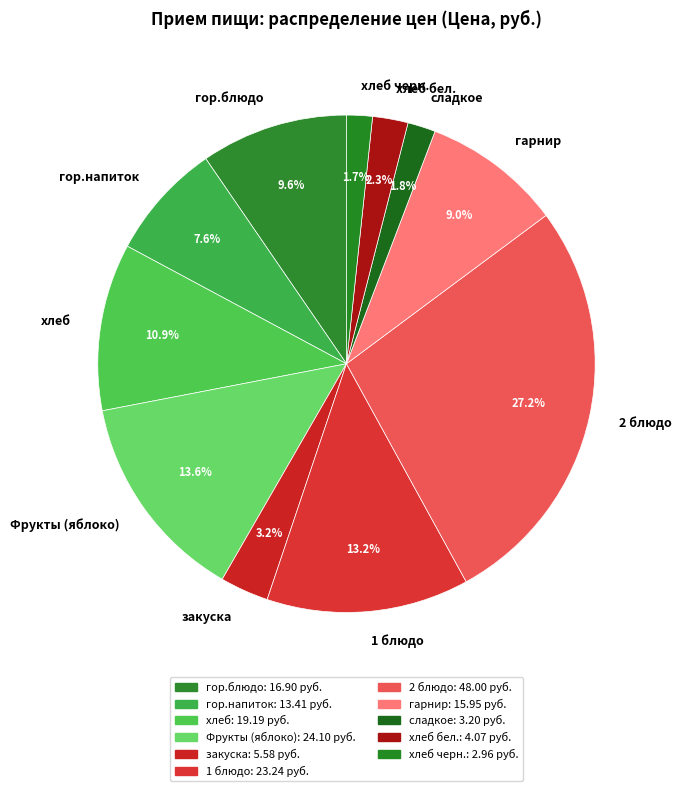

Which category has the biggest portion of the pie?

2 блюдо